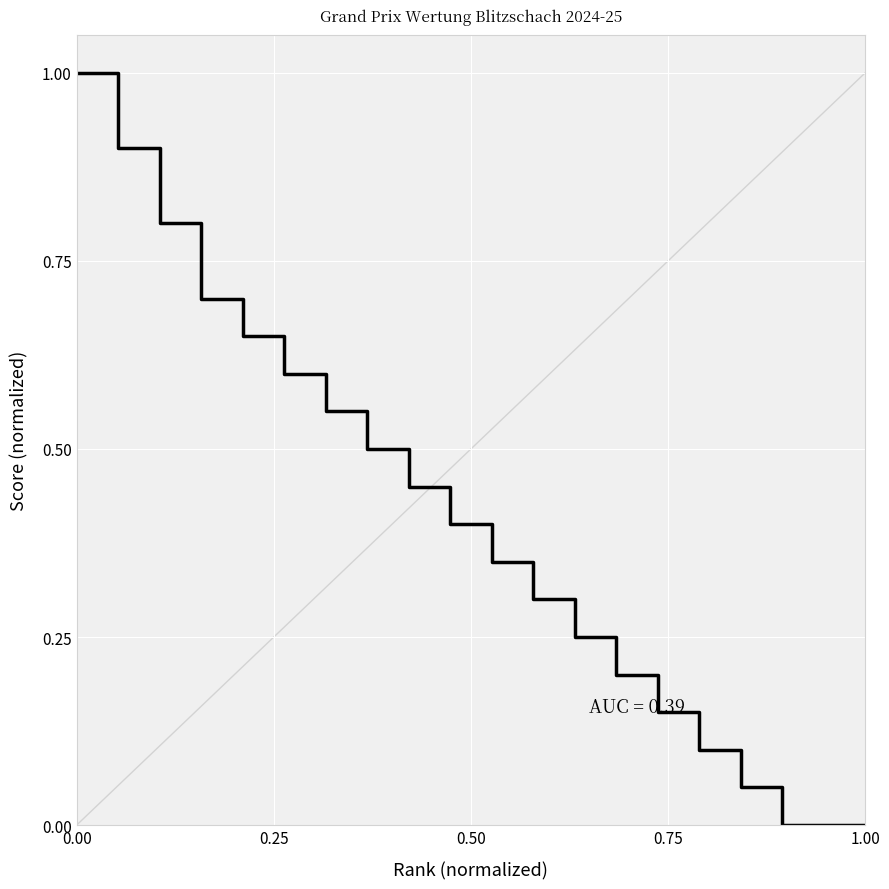

True or false: there are more than 2 points higher than both neighbors.

False